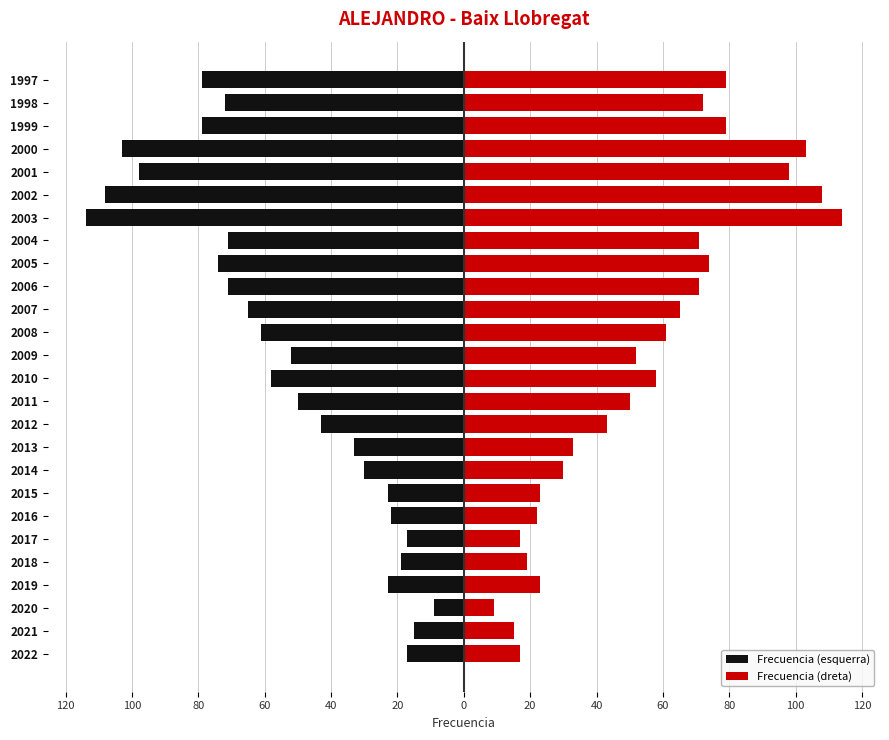

Rank the series at 2014 from highest to lowest value.

Frecuencia (dreta), Frecuencia (esquerra)